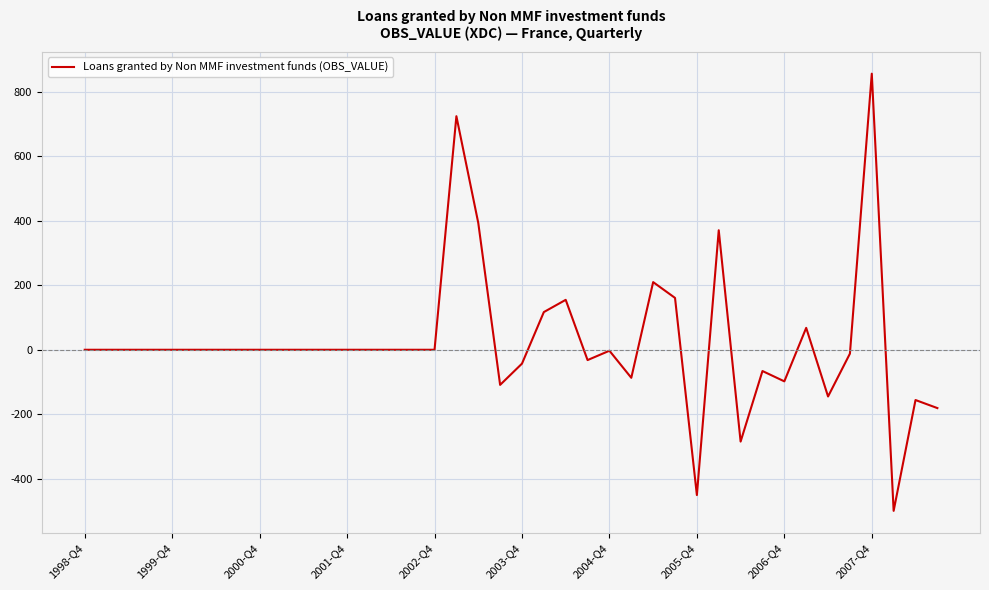

What is the maximum value shown in the chart?

857